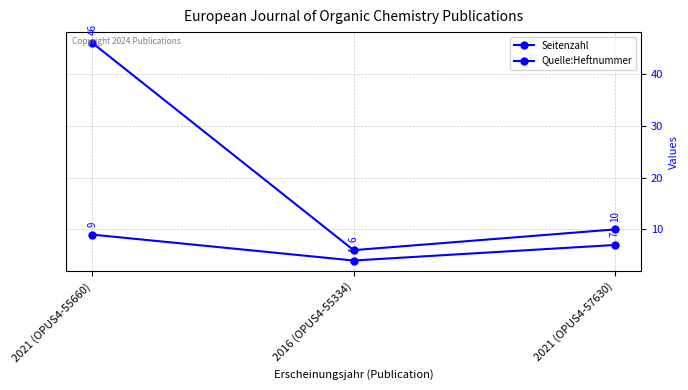

At which category does the chart reach its peak across all series?

2021 (OPUS4-55660)